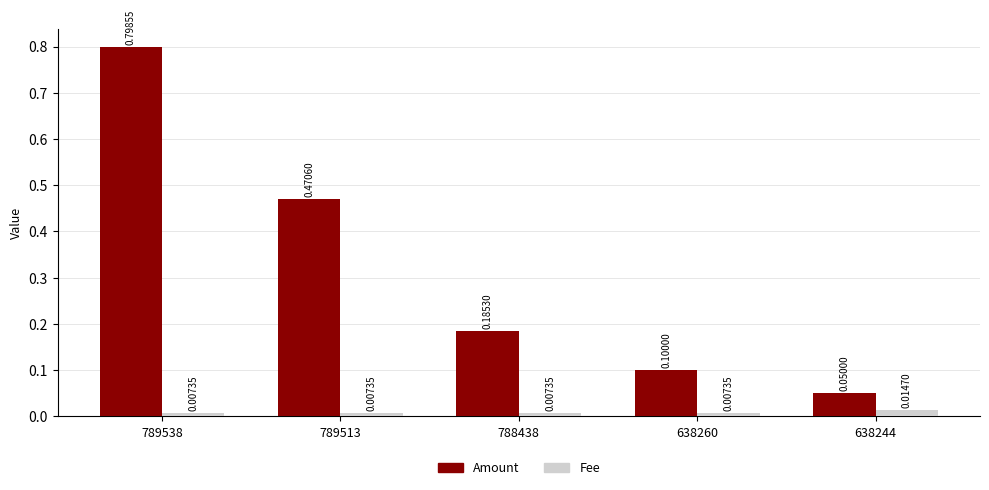

At 789513, list the series in order from smallest to largest.

Fee, Amount